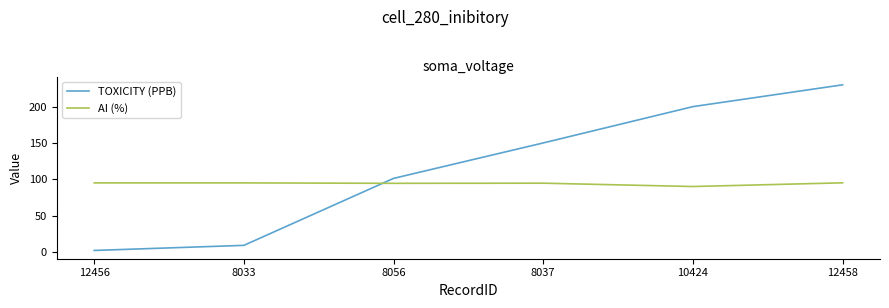

Which series has the largest total across all categories?

TOXICITY (PPB)